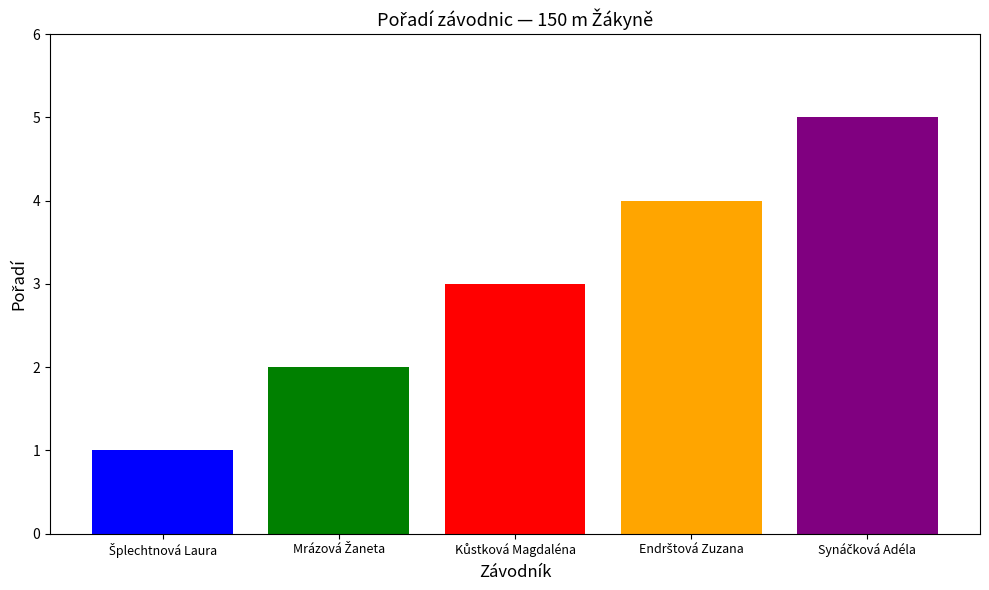

What is the smallest value displayed?

1